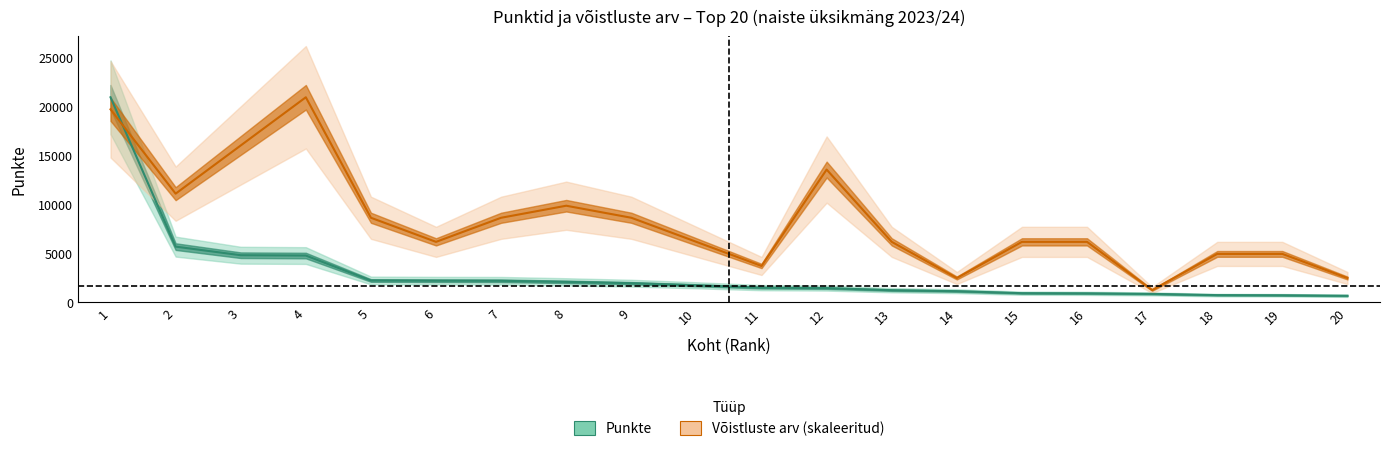

The Võistluste arv series shows 6159.4 at 6. True or false?

True